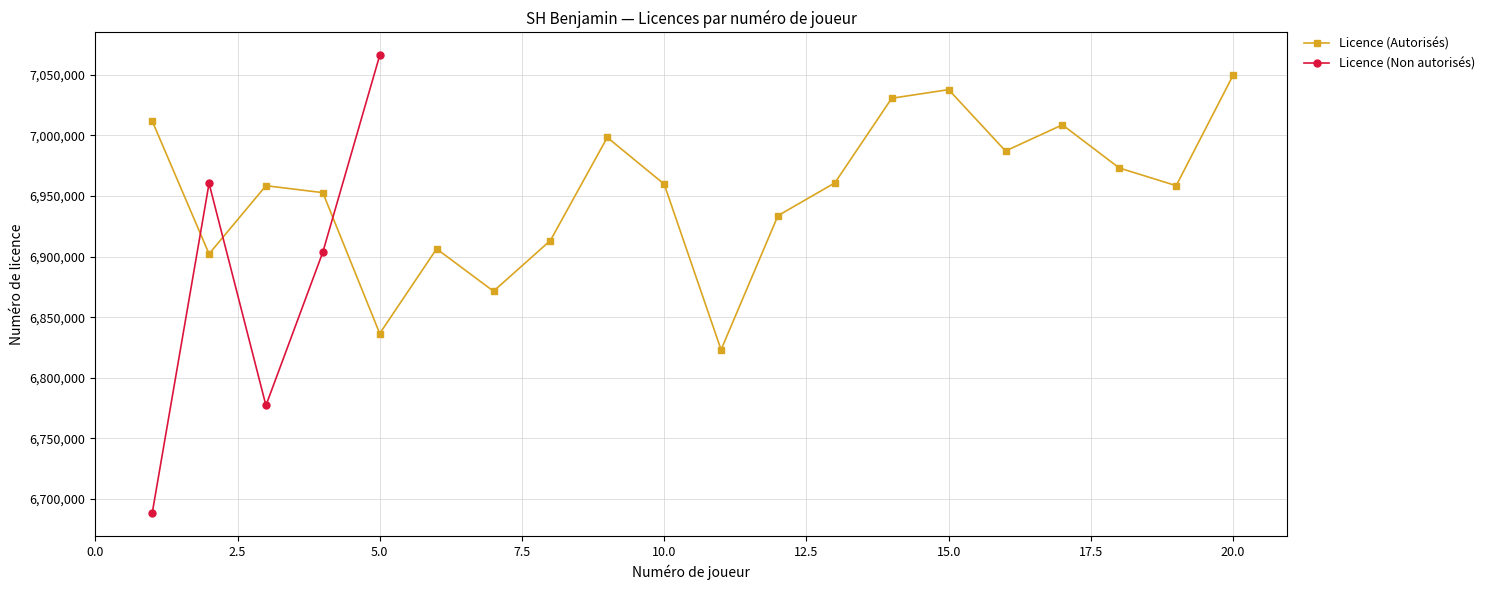

At which label is the value closest to 6936410?

12